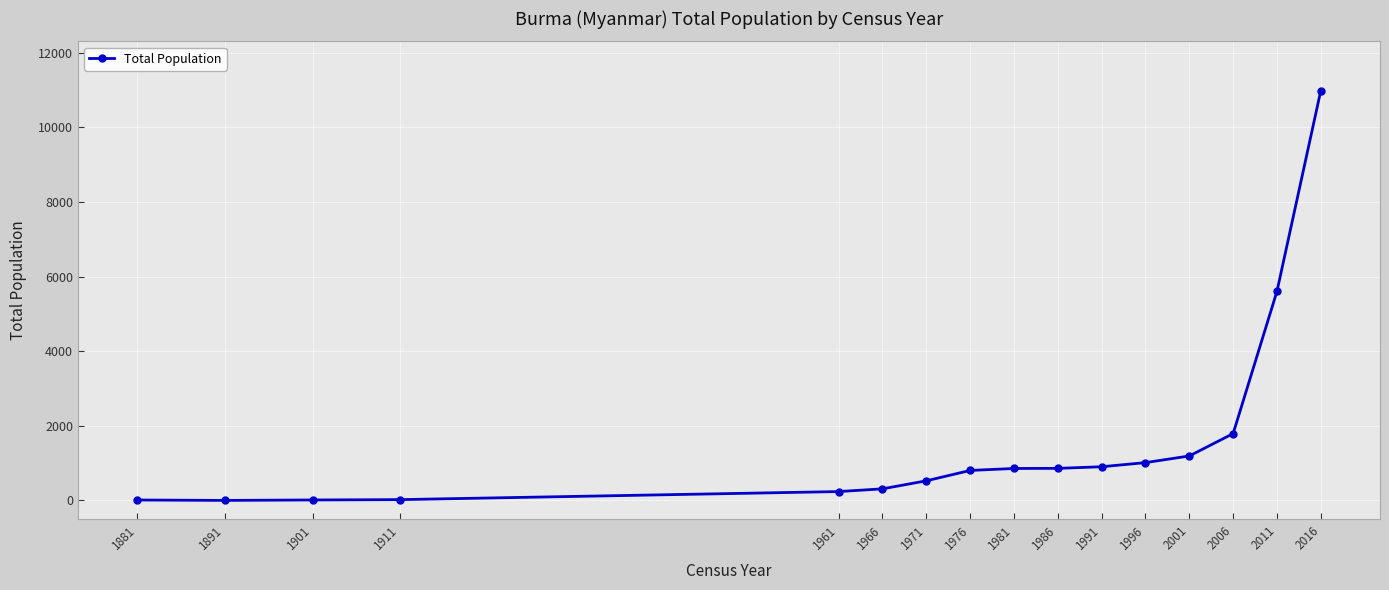

What is the sum of all values?

25139